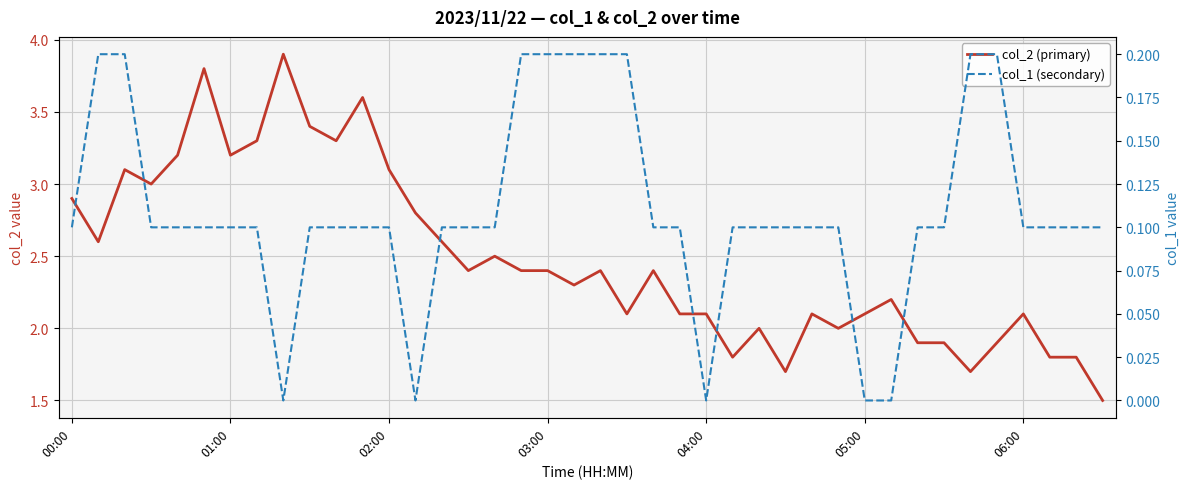

True or false: col_1 (secondary) and col_2 (primary) cross at least once.

False